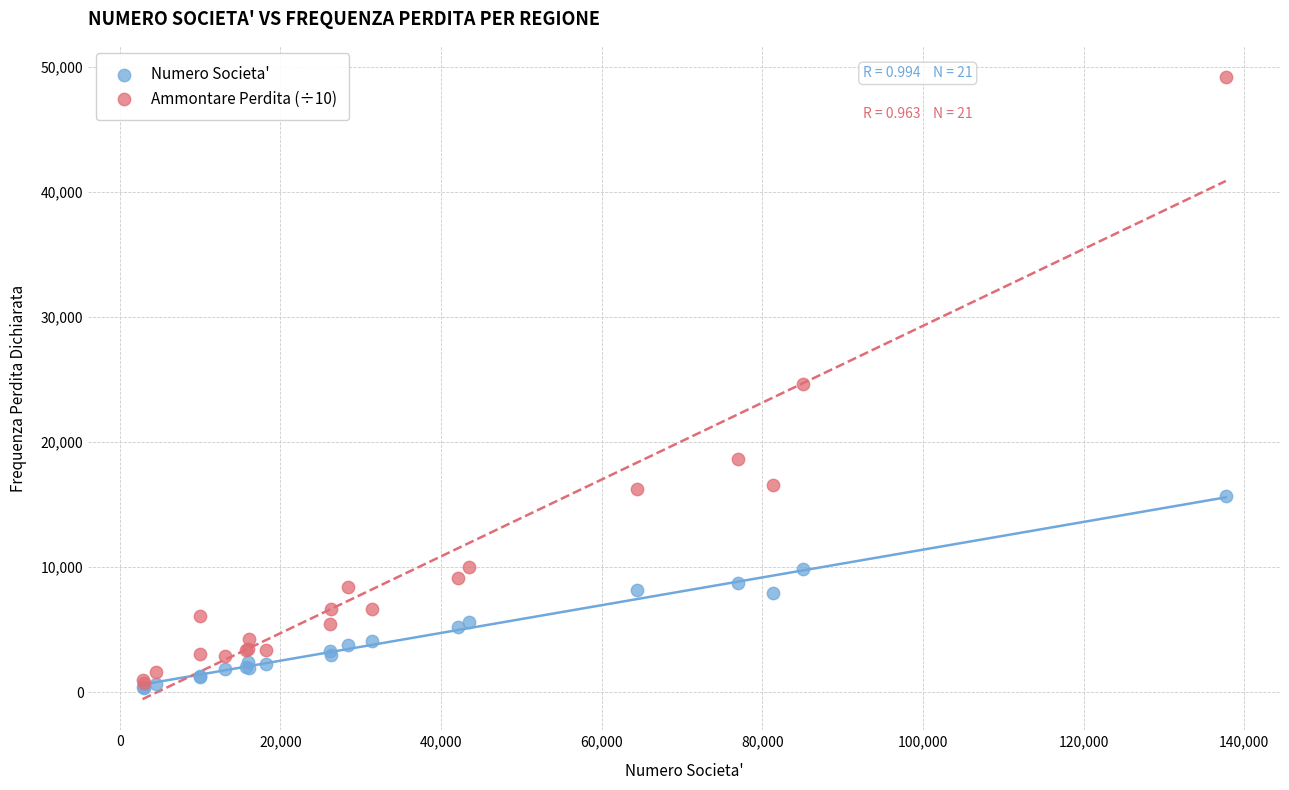

What are all the series names shown in the legend?

Numero Societa', Ammontare Perdita (÷10)